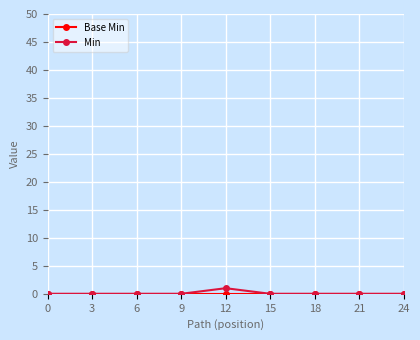

Is it true that Min equals 0 at 18?

True